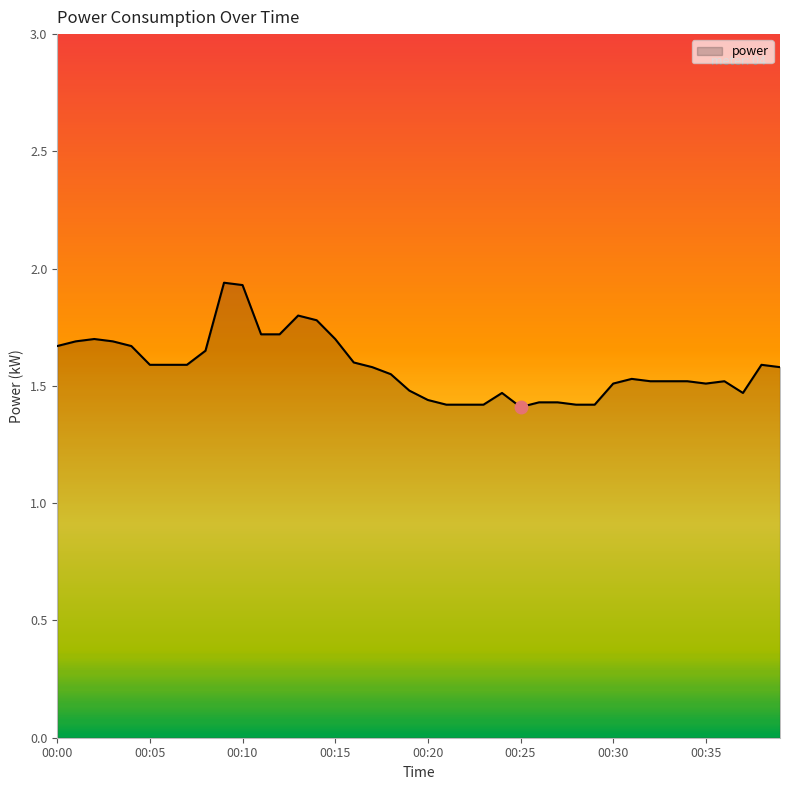

What is the difference between the maximum and minimum values?

0.5